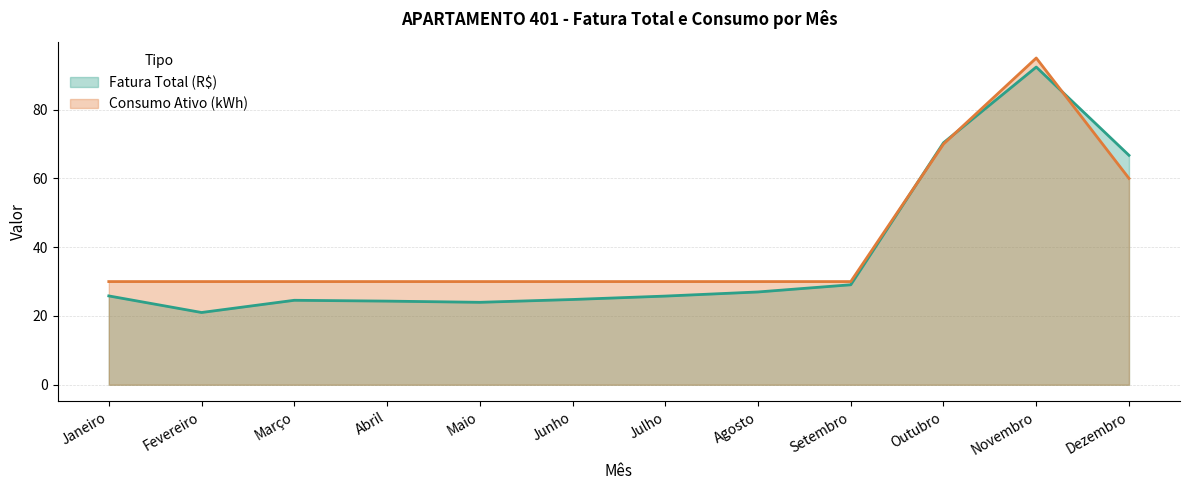

What position from the right is Setembro?

4